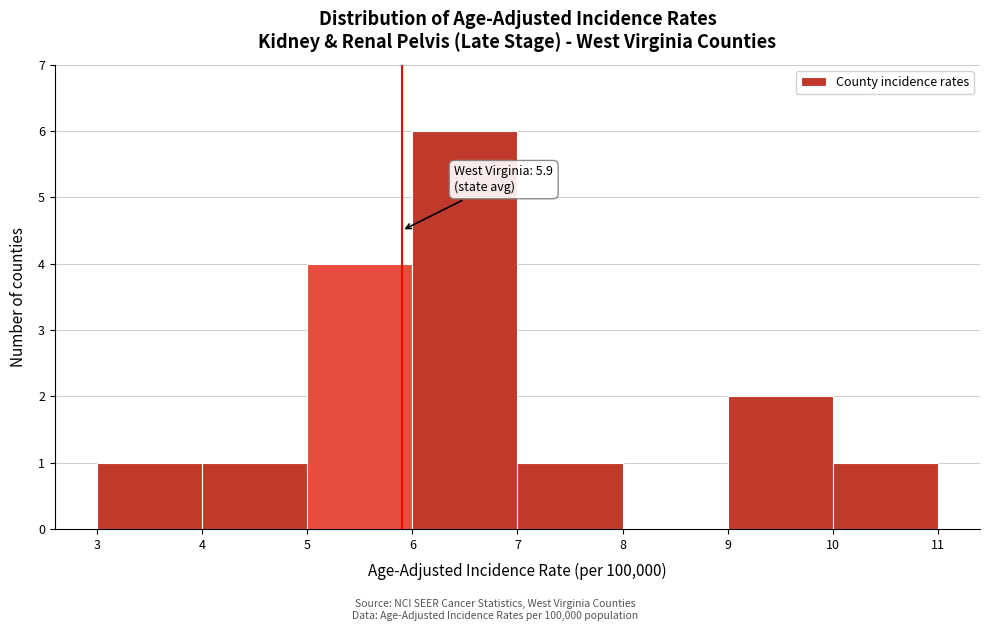

Which range on the x-axis has the tallest bar?

6 to 7